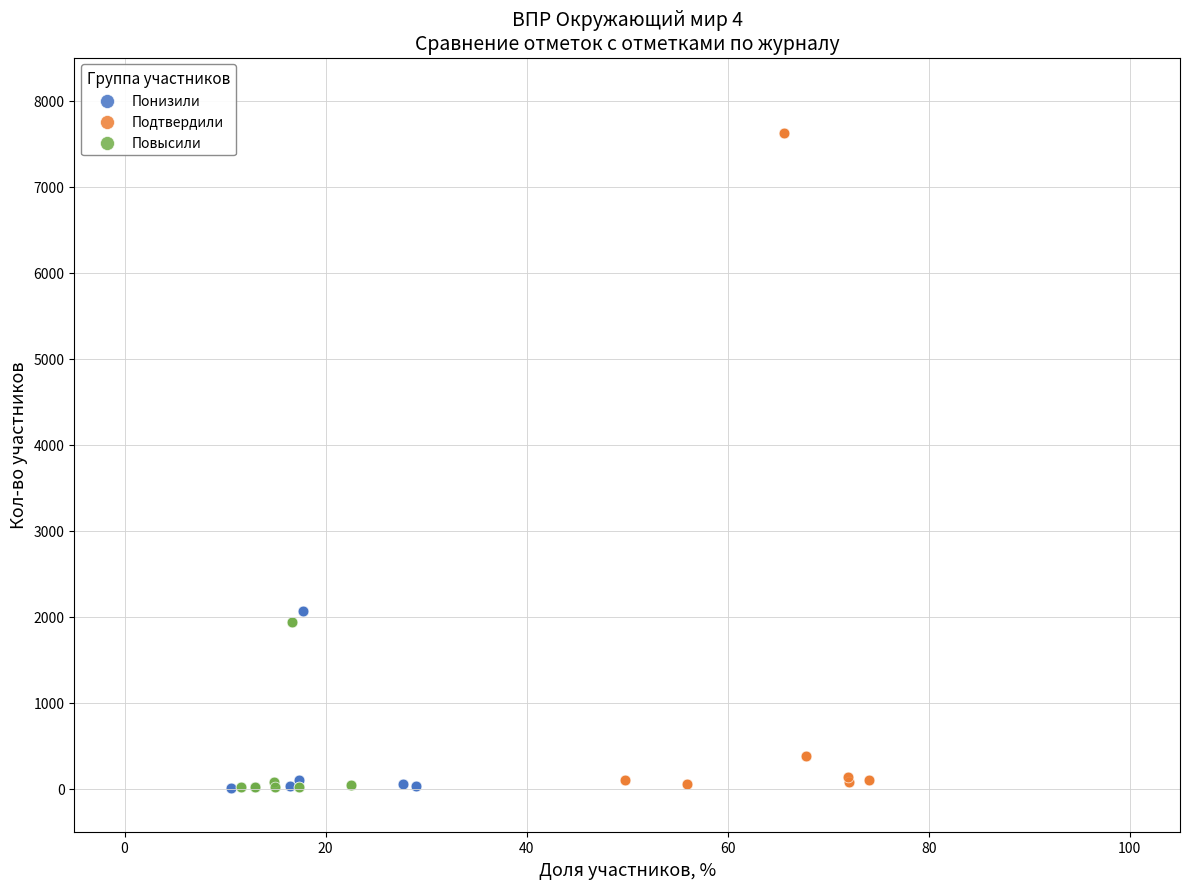

Which series reaches the maximum Y coordinate?

Подтвердили